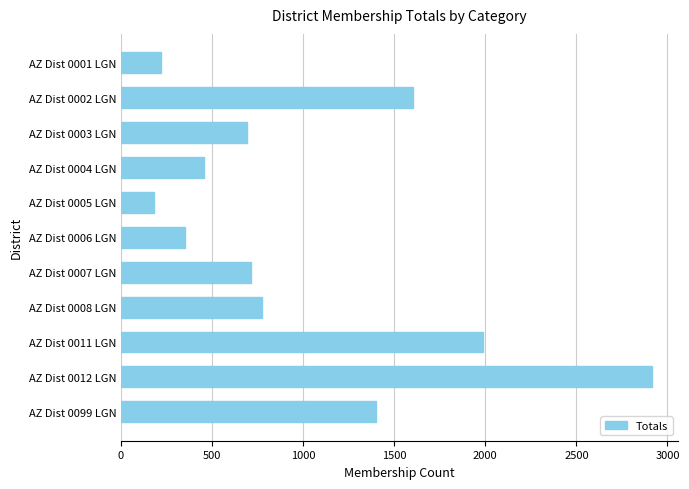

What is the greatest value displayed?

2913